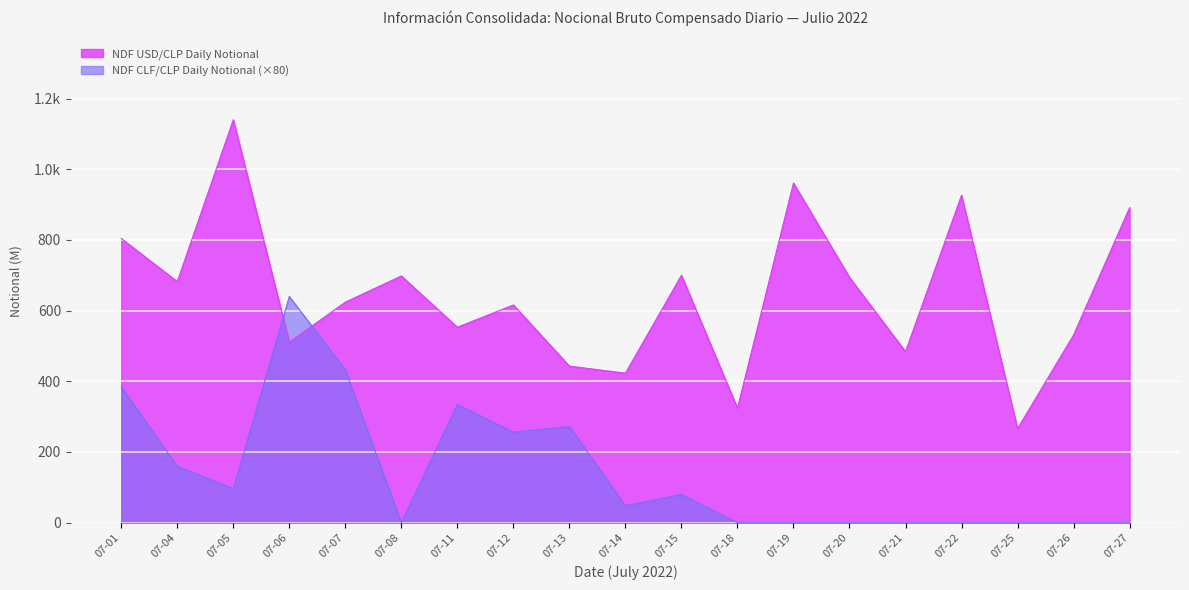

What is the difference between the maximum and minimum values in the NDF USD/CLP Daily Notional series?

874.0